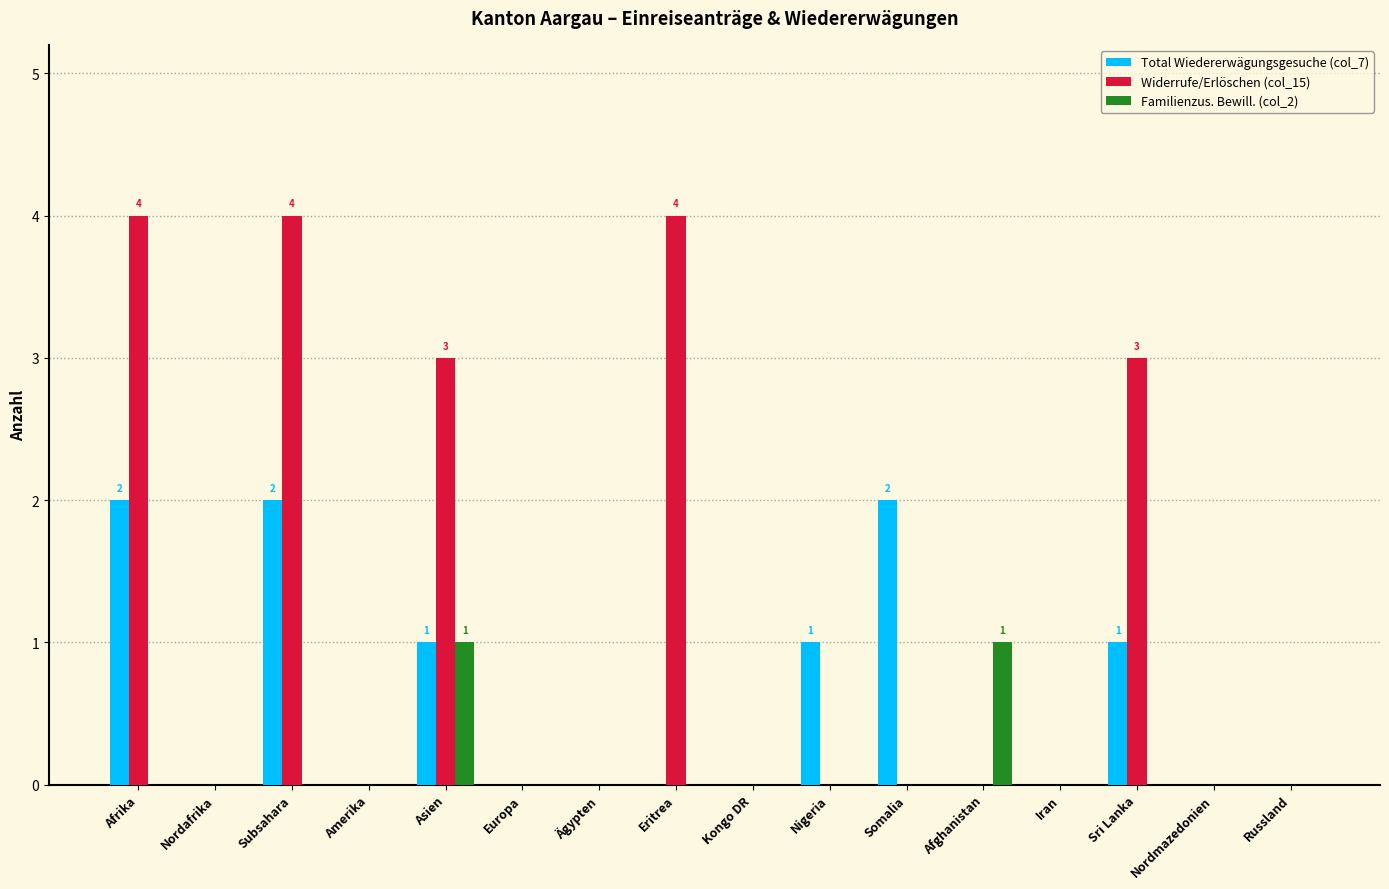

True or false: Widerrufe/Erlöschen (col_15) has a value of 2 at Eritrea.

False